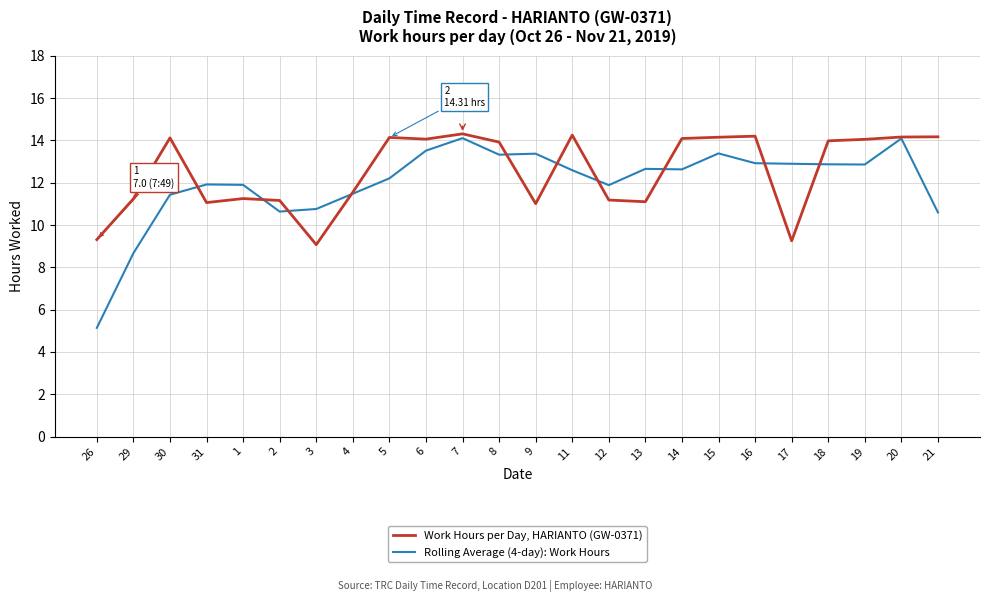

Rank the series by their average value, from highest to lowest.

Work Hours per Day, HARIANTO (GW-0371), Rolling Average (4-day): Work Hours